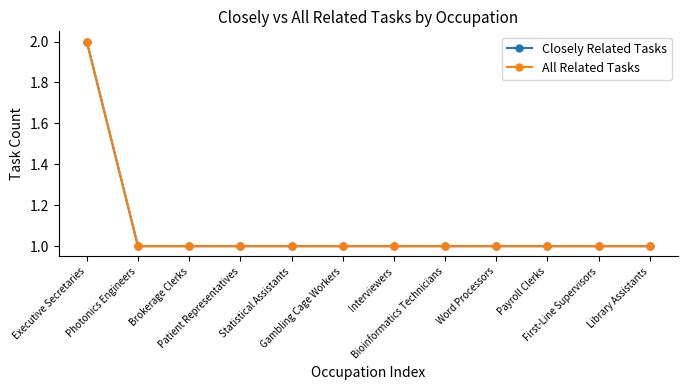

At which category is the sum across all series the highest?

Executive Secretaries